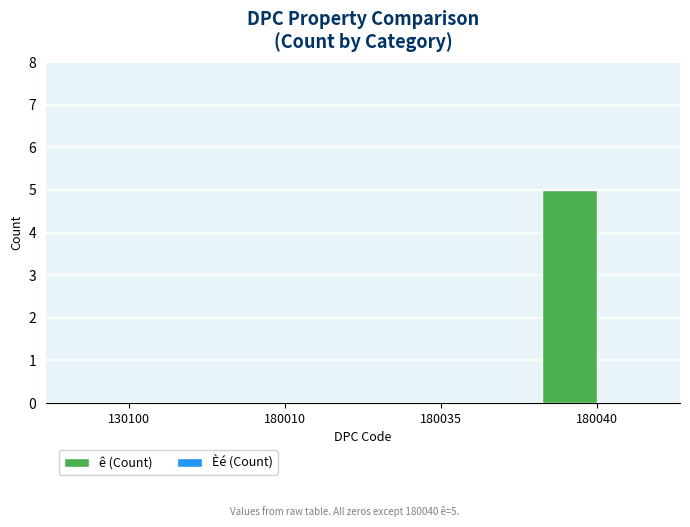

What is the greatest value displayed?

5